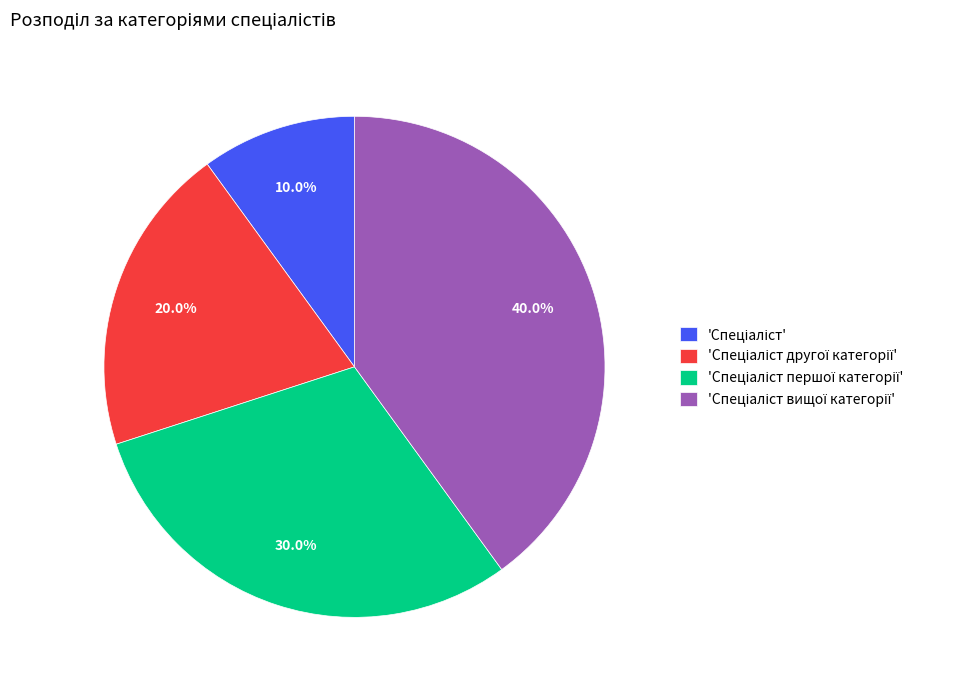

Does any single category account for the majority?

No